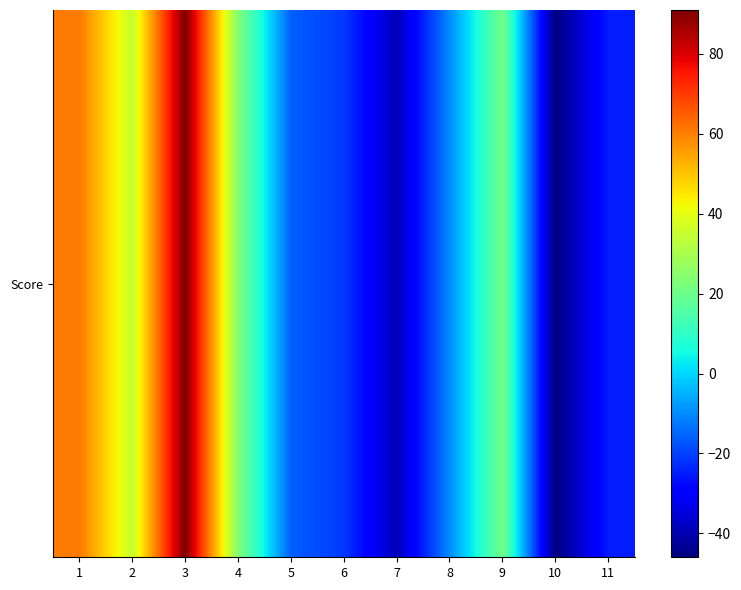

Rank the categories by value from highest to lowest.

3, 1, 2, 4, 9, 8, 5, 6, 11, 7, 10